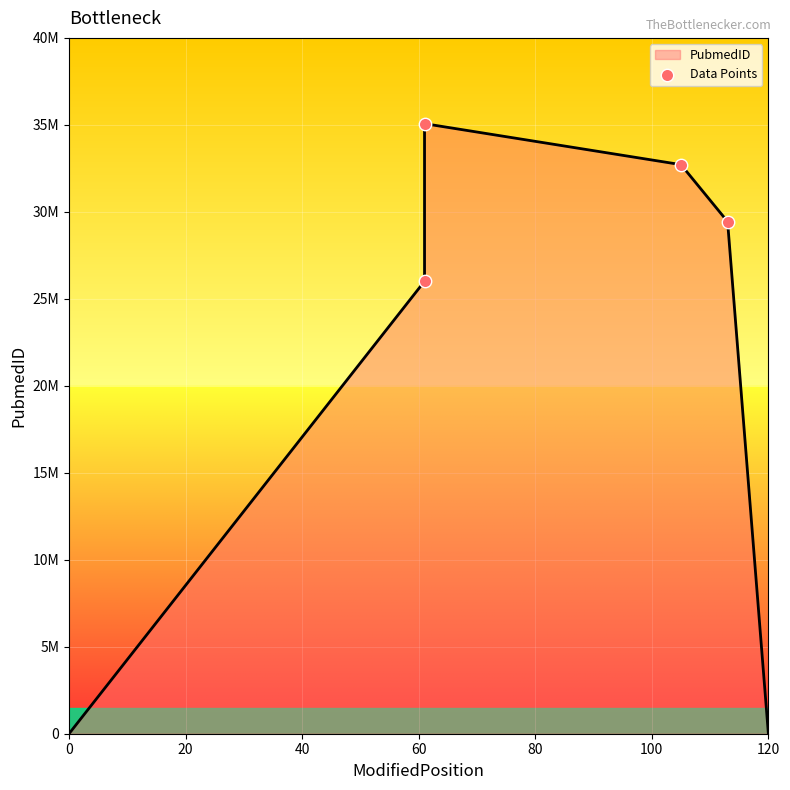

Between 60 and 0, which is larger?

60